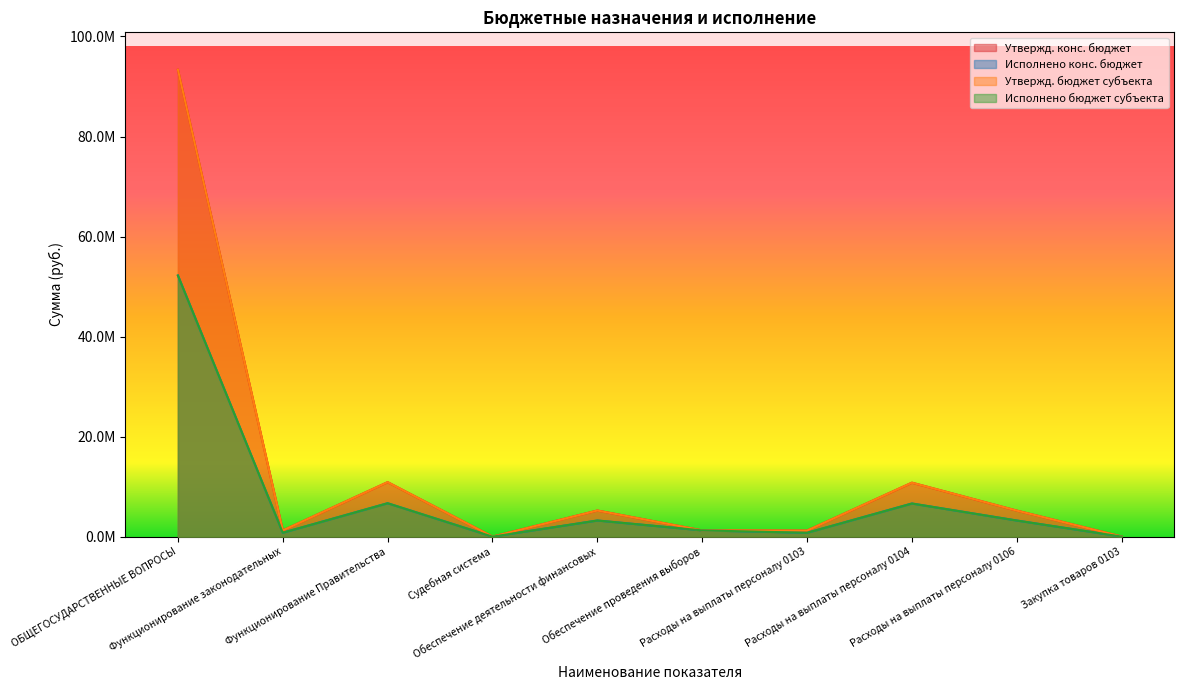

Is the value of Исполнено бюджет субъекта at Обеспечение деятельности финансовых greater than the value of Утвержд. бюджет субъекта at Закупка товаров 0103?

Yes